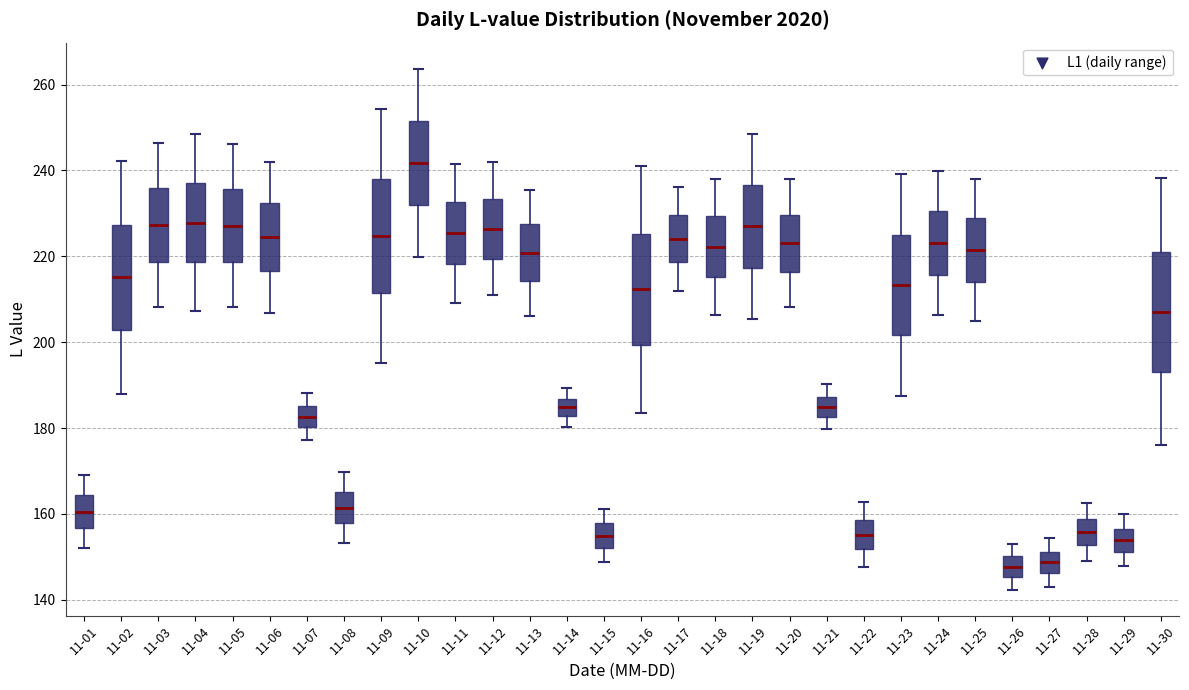

Where is the lower edge of the box for 11-24 on the y-axis? The values are not printed on the chart, so give them approximately, as read against the axis.

216